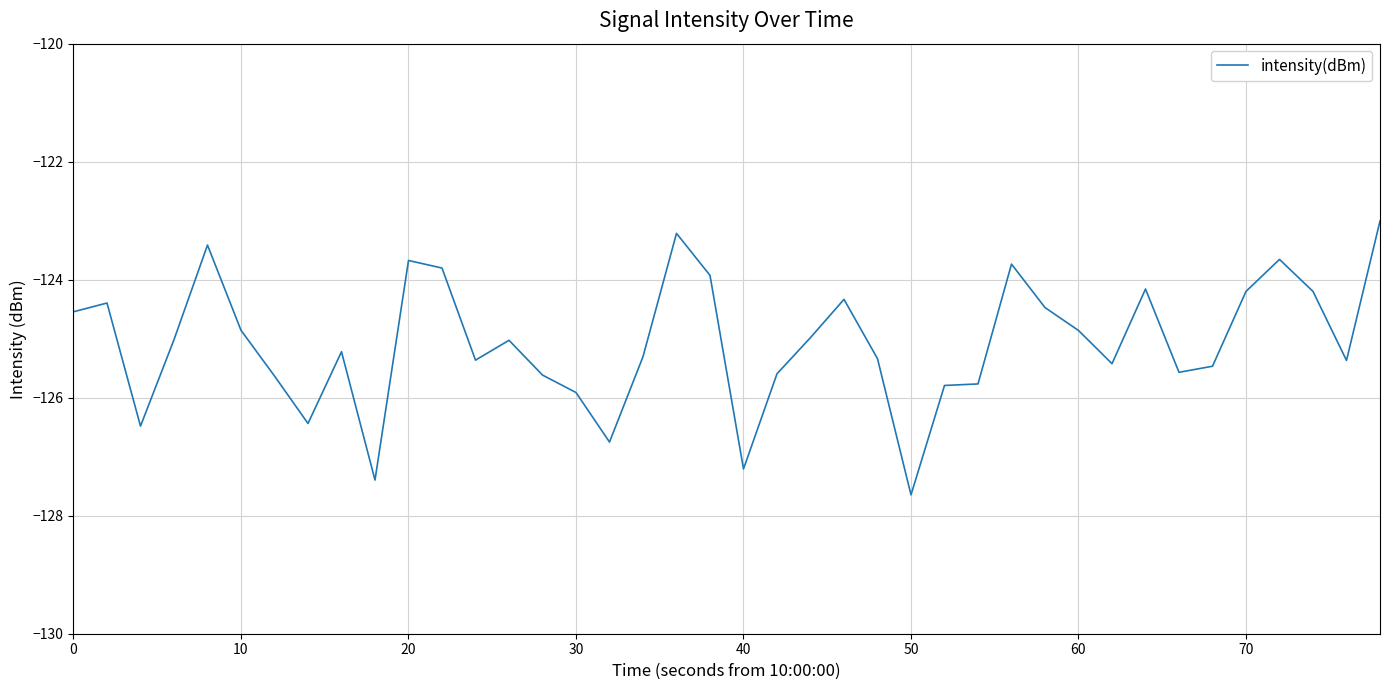

What is the maximum value shown in the chart?

-123.0